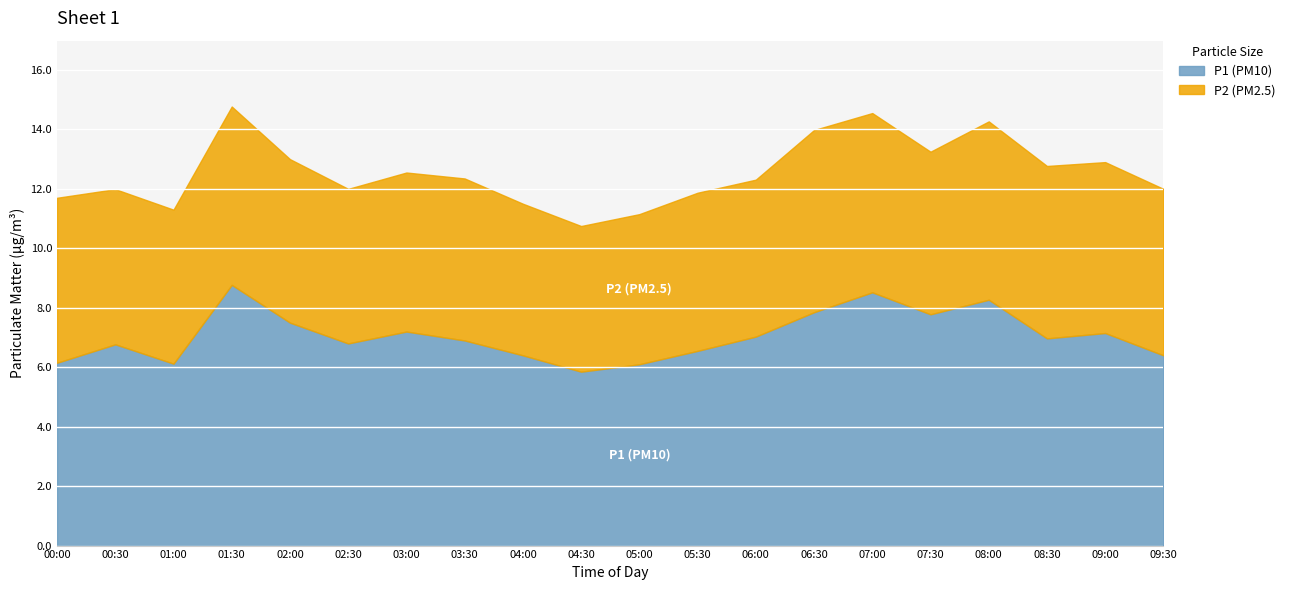

Rank the series by their average value, from highest to lowest.

P1 (PM10), P2 (PM2.5)